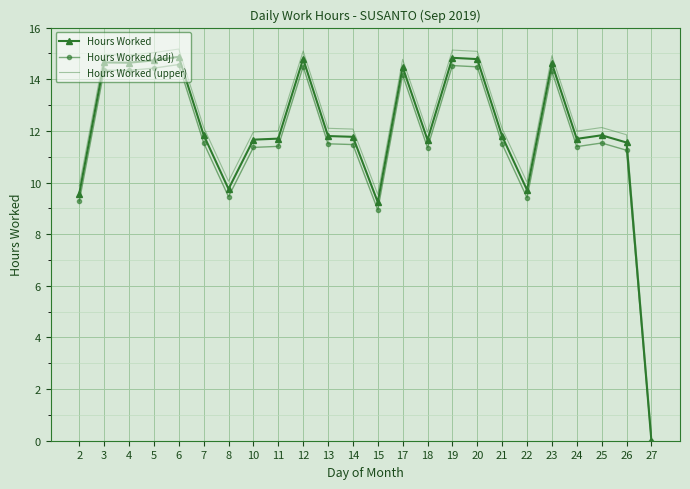

What is the approximate value of Hours Worked at 8?

9.8